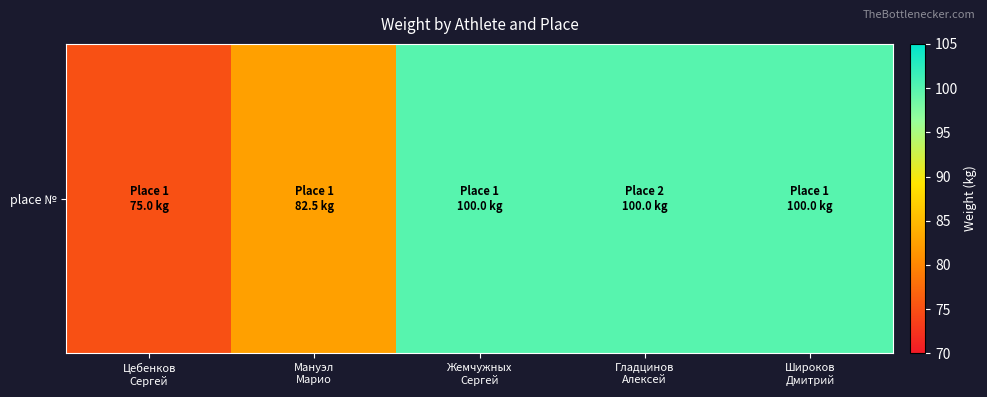

The value at Широков
Дмитрий is 177.0. True or false?

False